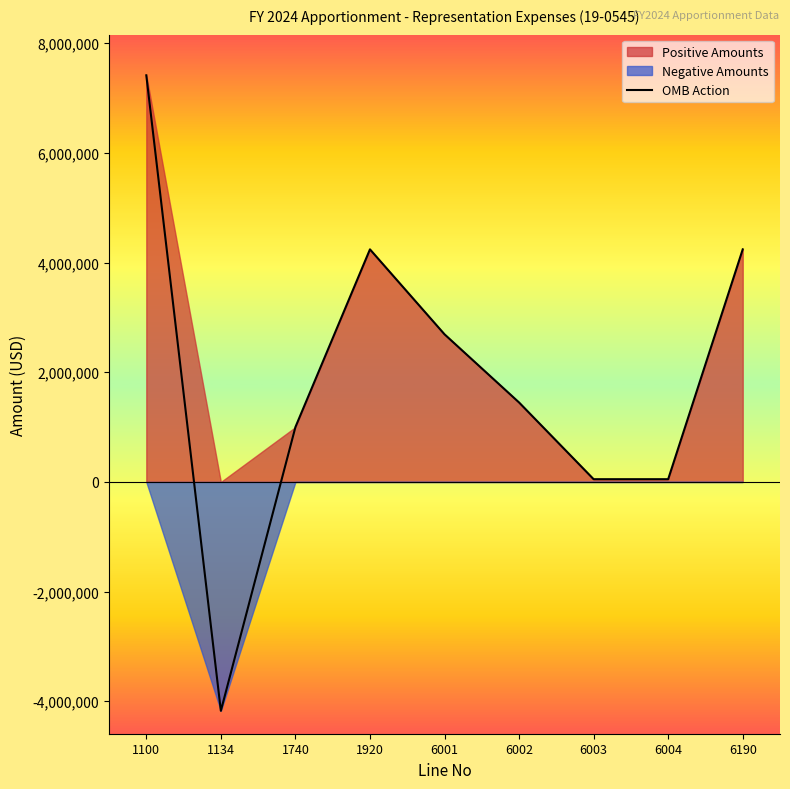

What is the difference between the maximum and minimum values?

11588903